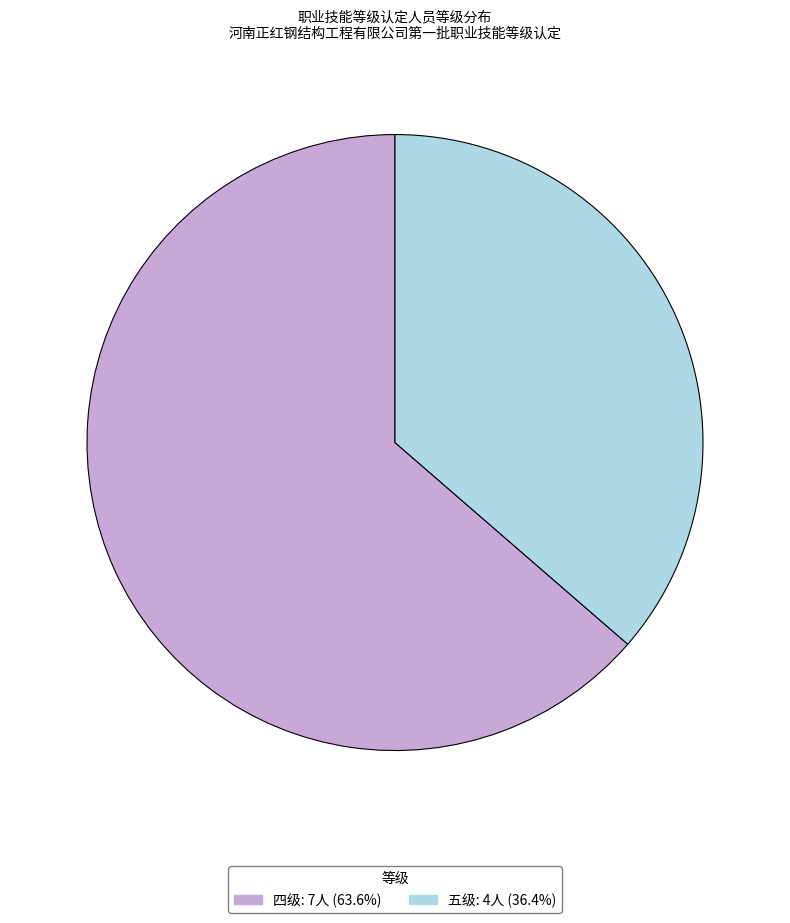

What is the largest slice in the pie chart?

四级